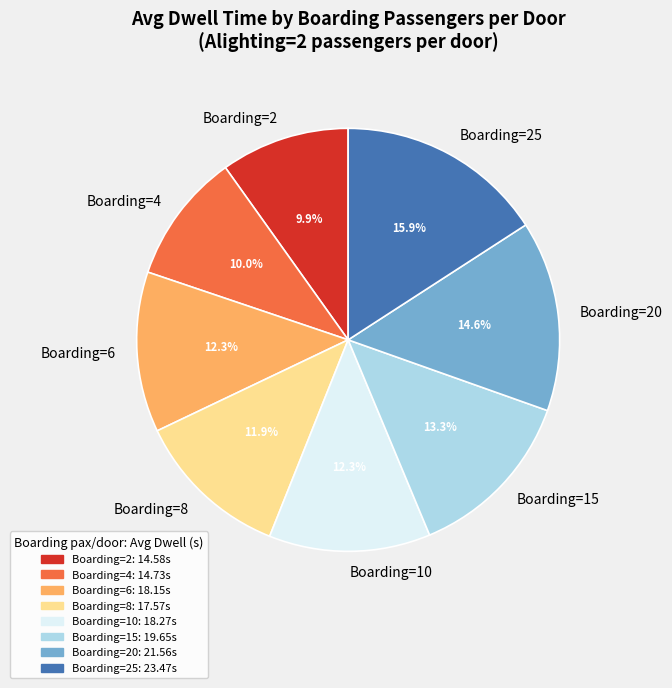

Which slice is the largest?

Boarding=25